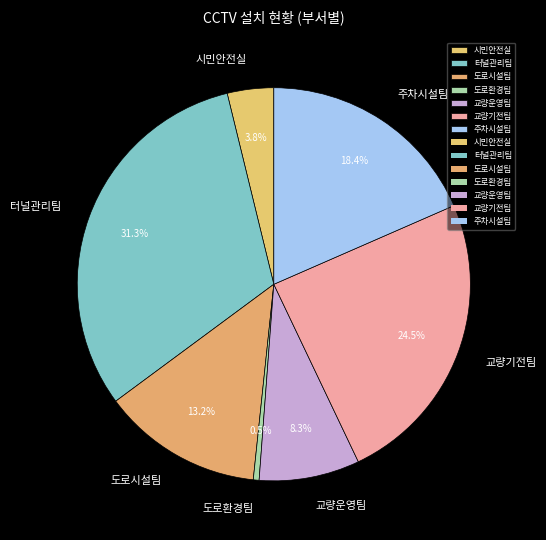

The 도로시설팀 slice represents 22% of the pie. True or false?

False